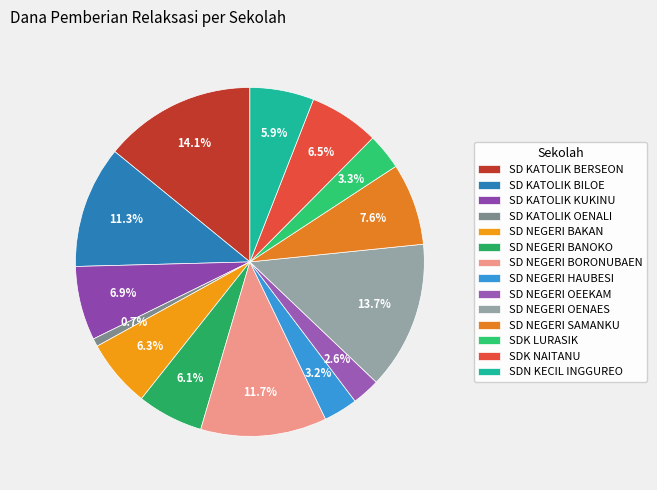

Which category has the smallest portion of the pie?

SD KATOLIK OENALI